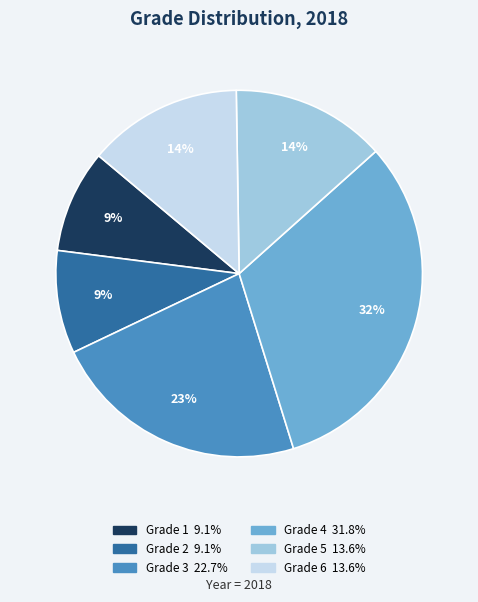

Is there any slice that represents more than half of the pie?

No